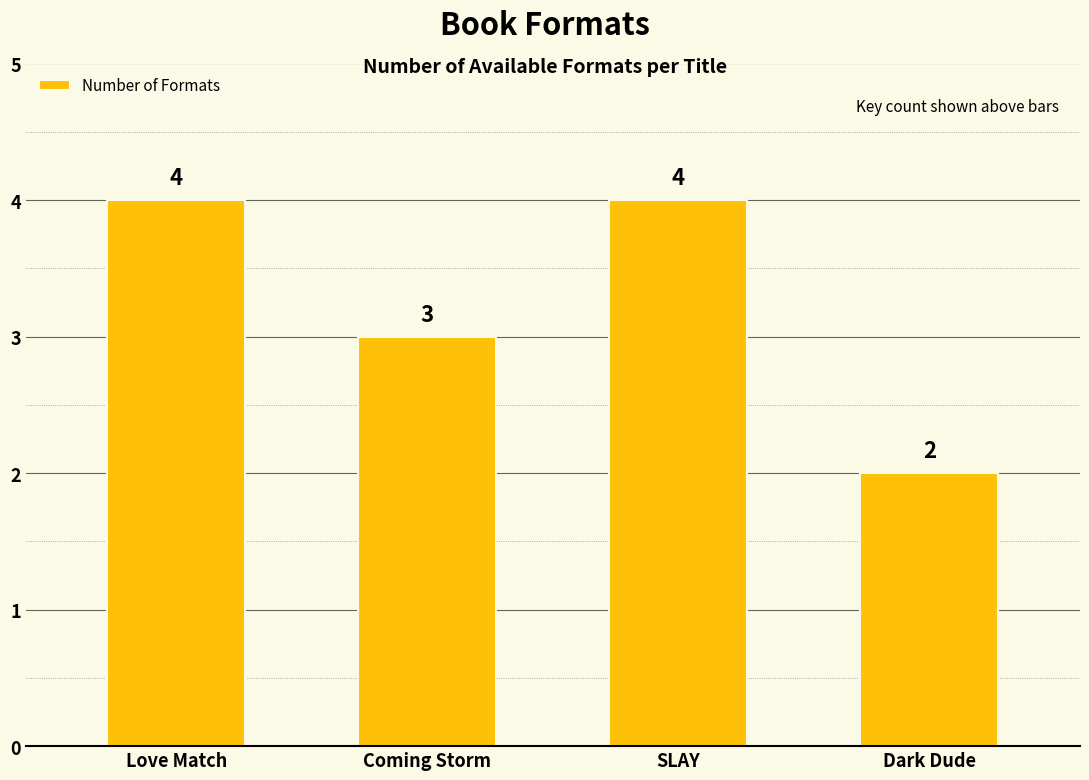

Between Dark Dude and Coming Storm, which is larger?

Coming Storm